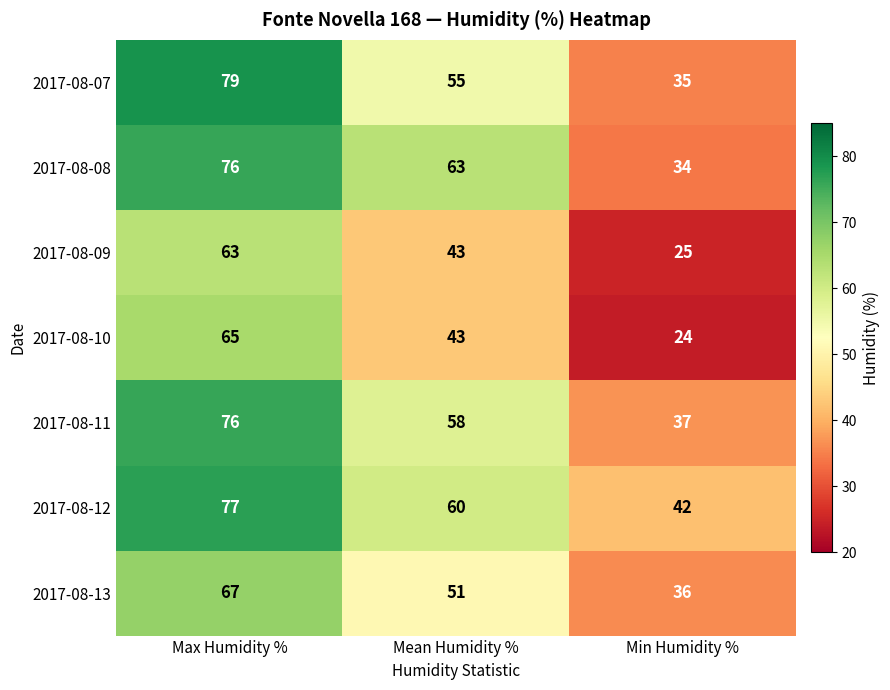

What is the sum of the 2017-08-11 values at Min Humidity % and Max Humidity %?

113